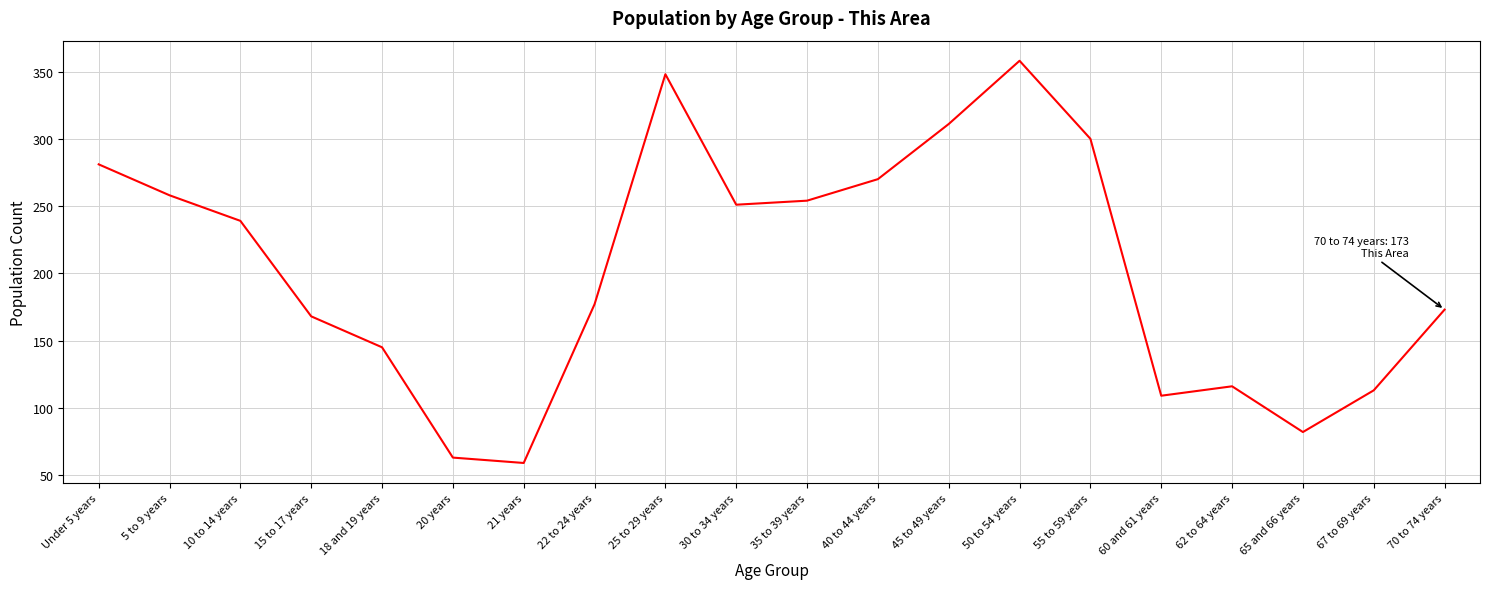

True or false: the data shows 112 at 35 to 39 years.

False